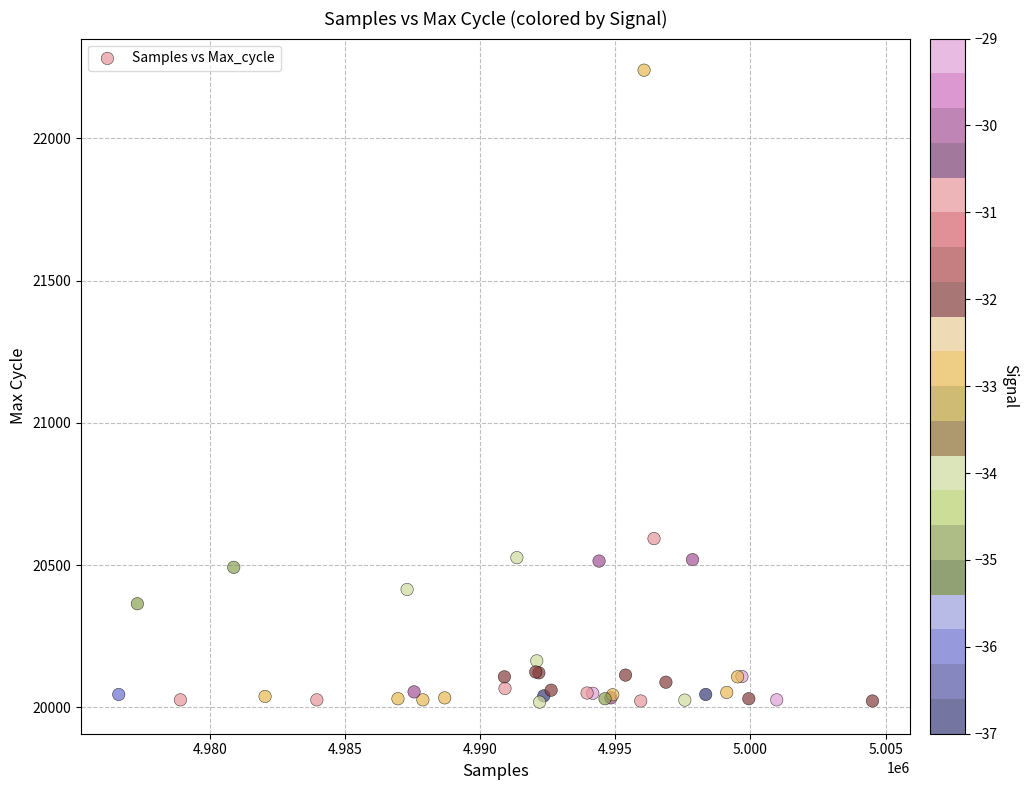

What Y value in the scatter plot is closest to 21129?

20593